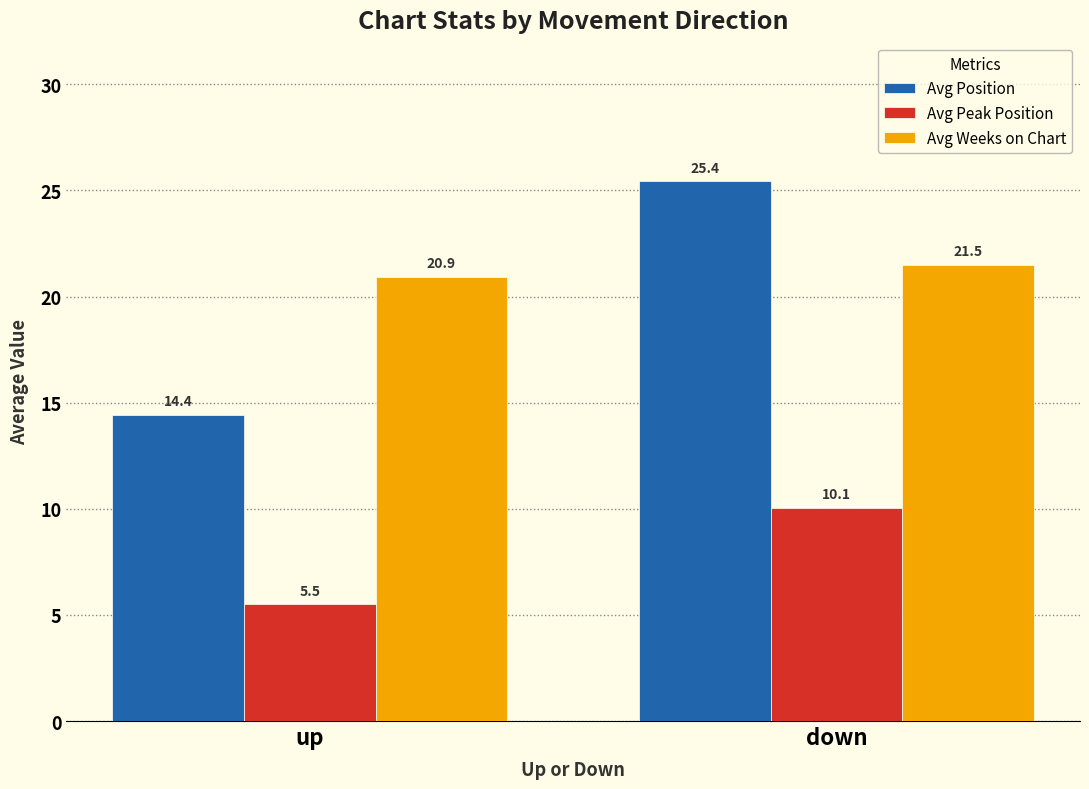

What are all the series names shown in the legend?

Avg Position, Avg Peak Position, Avg Weeks on Chart